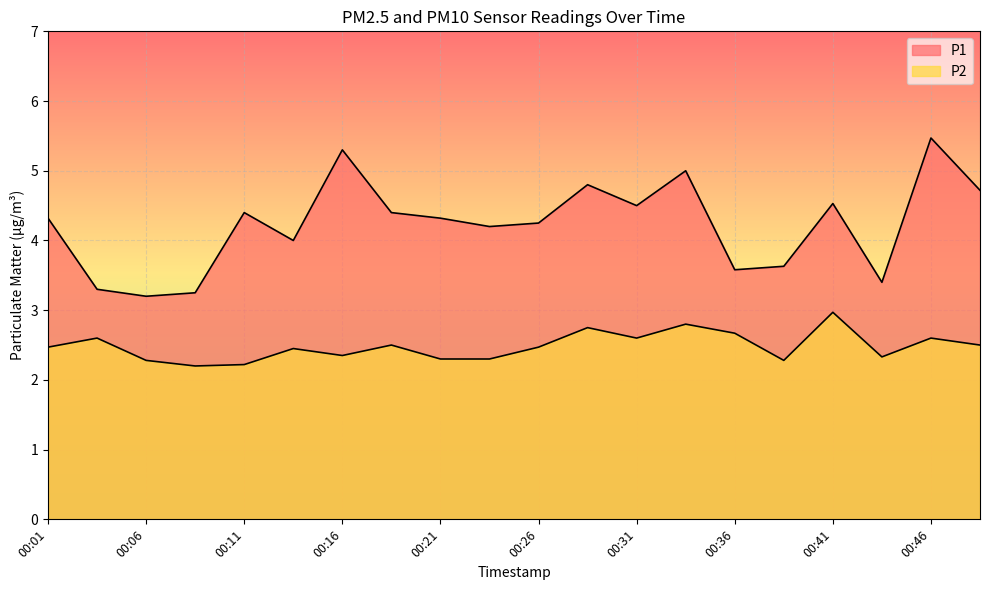

Which series changed the most between 00:21 and 00:33?

P1